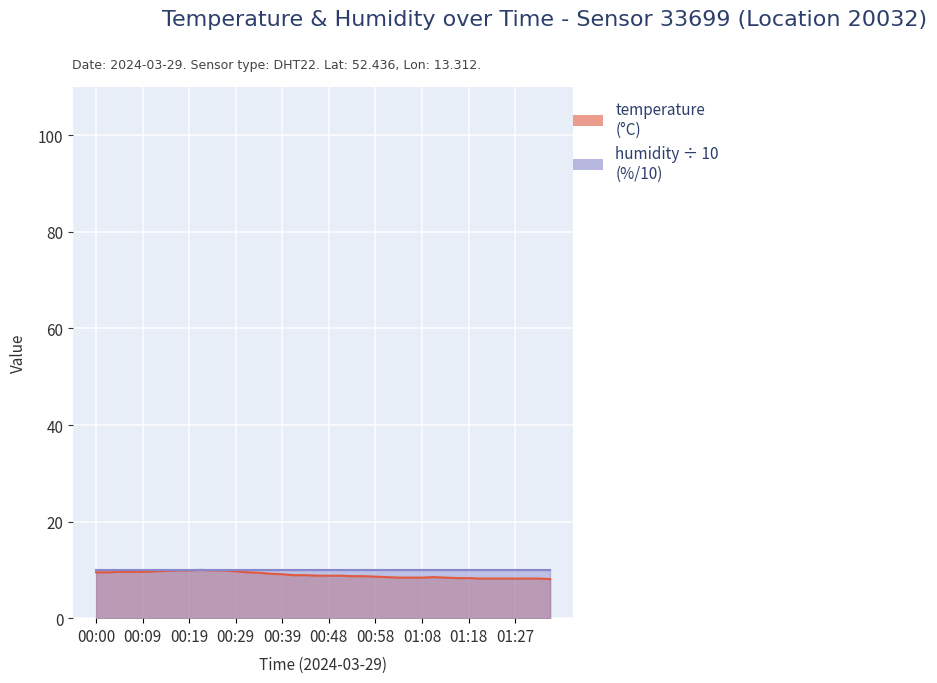

What is the difference between the second highest and minimum values?

1.8